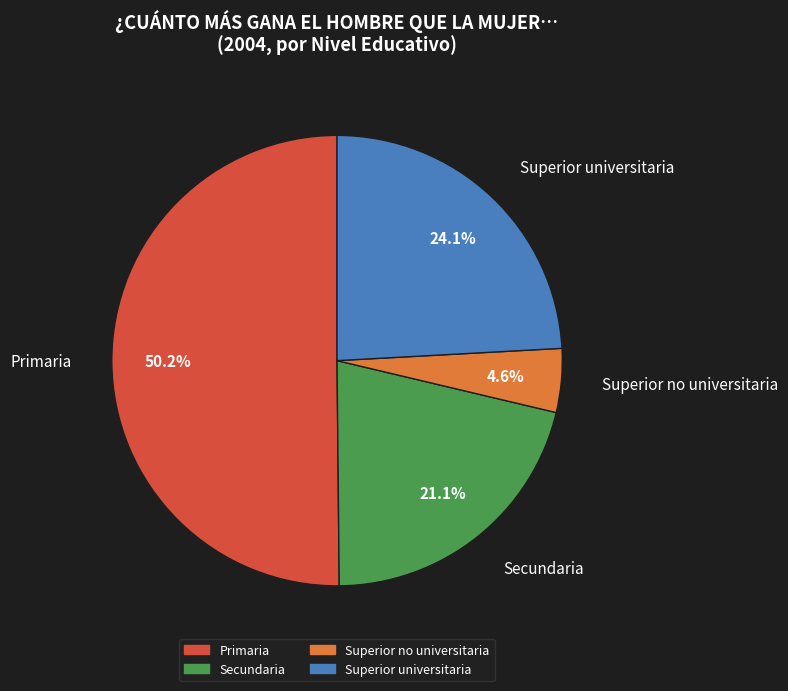

Which slice represents more than half of the pie?

Primaria